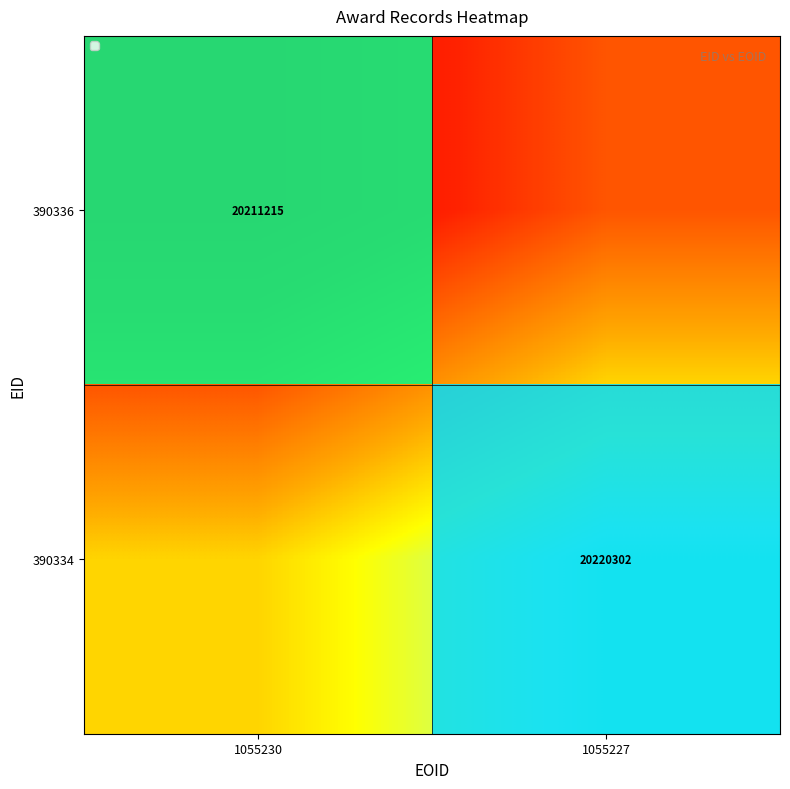

Rank the series at 1055230 from lowest to highest value.

390336, 390334